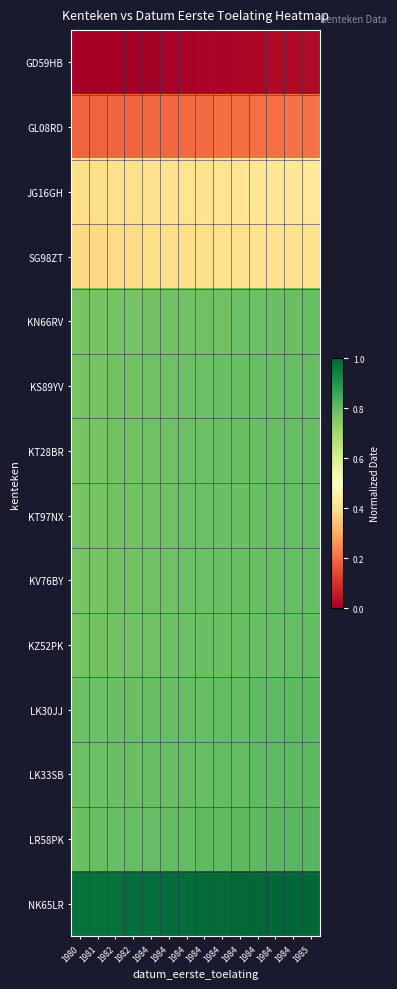

At which category is the sum across all series the highest?

1985